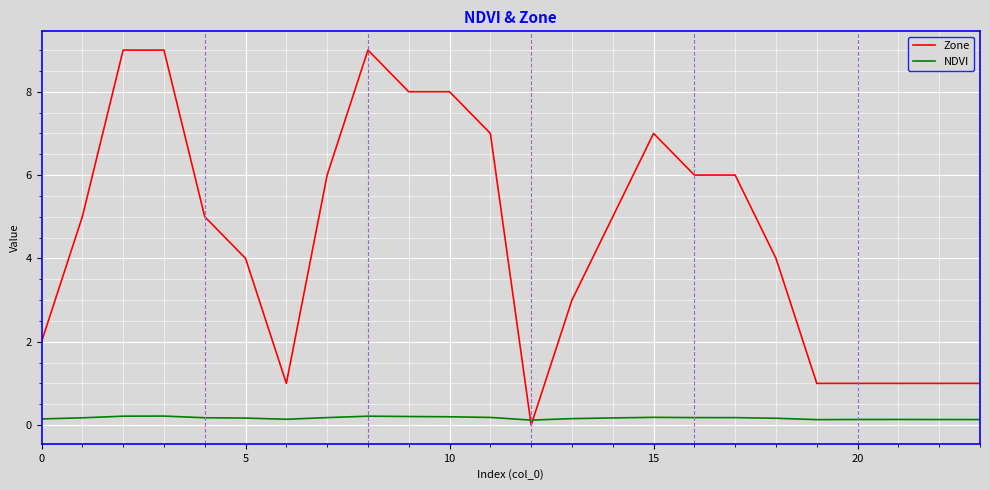

What is the maximum value for Zone?

9.0